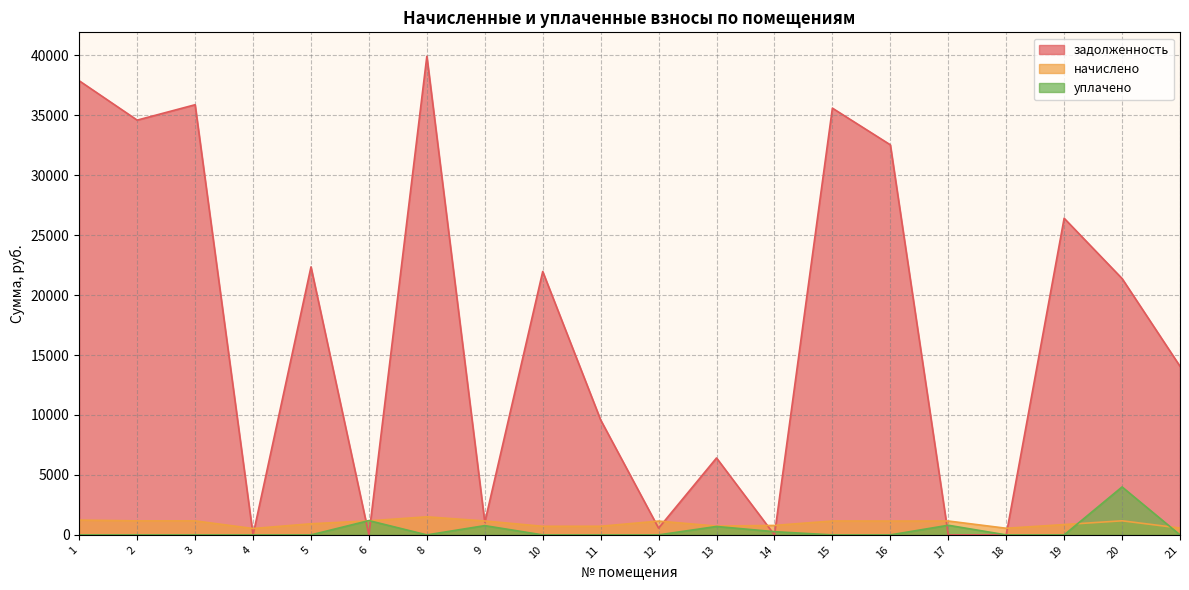

True or false: начислено has a value of 188.5 at 19.

False